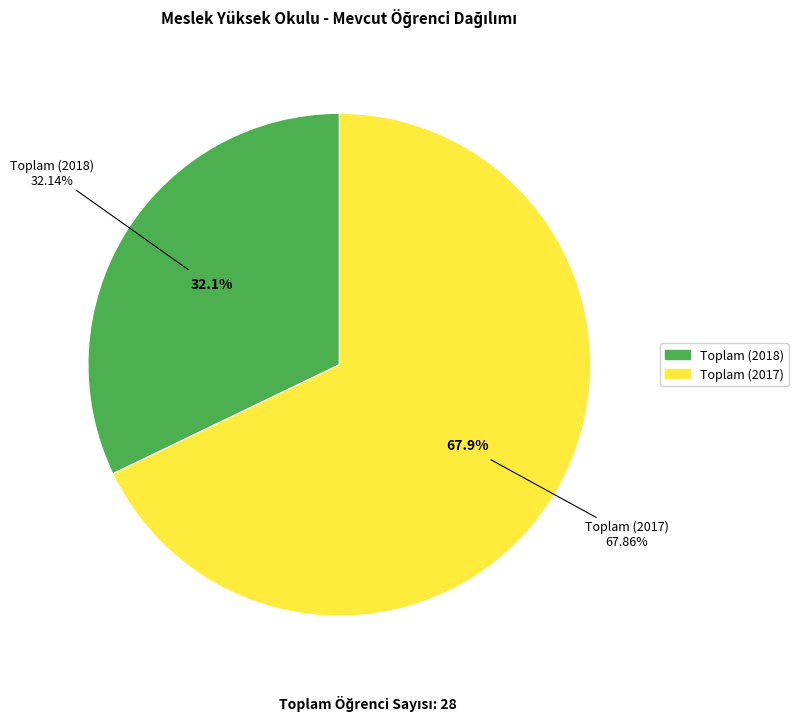

Rank the categories by value from highest to lowest.

Toplam (2017), Toplam (2018)